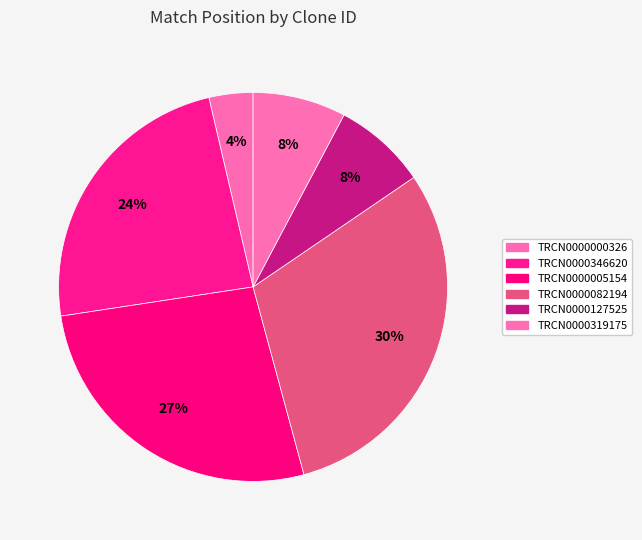

What is the largest slice in the pie chart?

TRCN0000082194